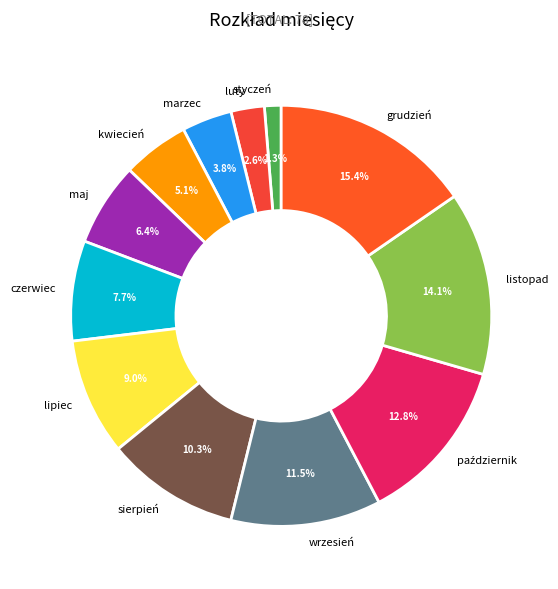

Does maj account for over 50% of the chart?

No